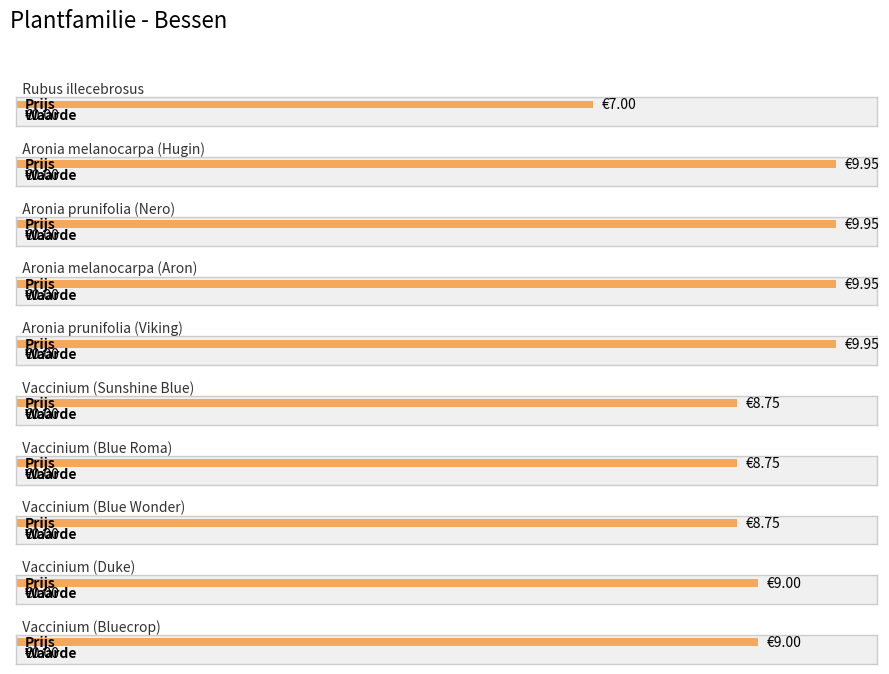

Rank the series by their maximum value, from highest to lowest.

Prijs, Waarde